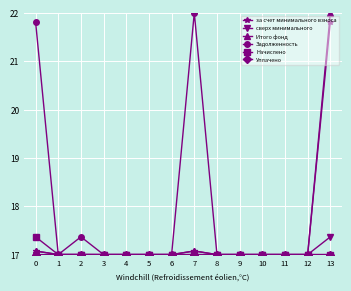

What is the value of the за счет минимального взноса point at the 1st from the left?

17.1